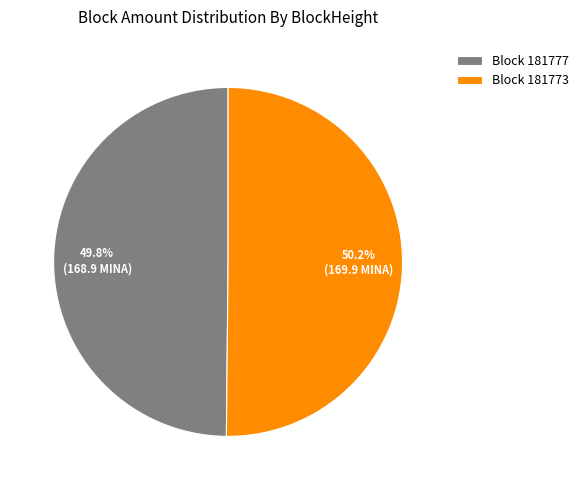

How many slices are in this pie chart?

2